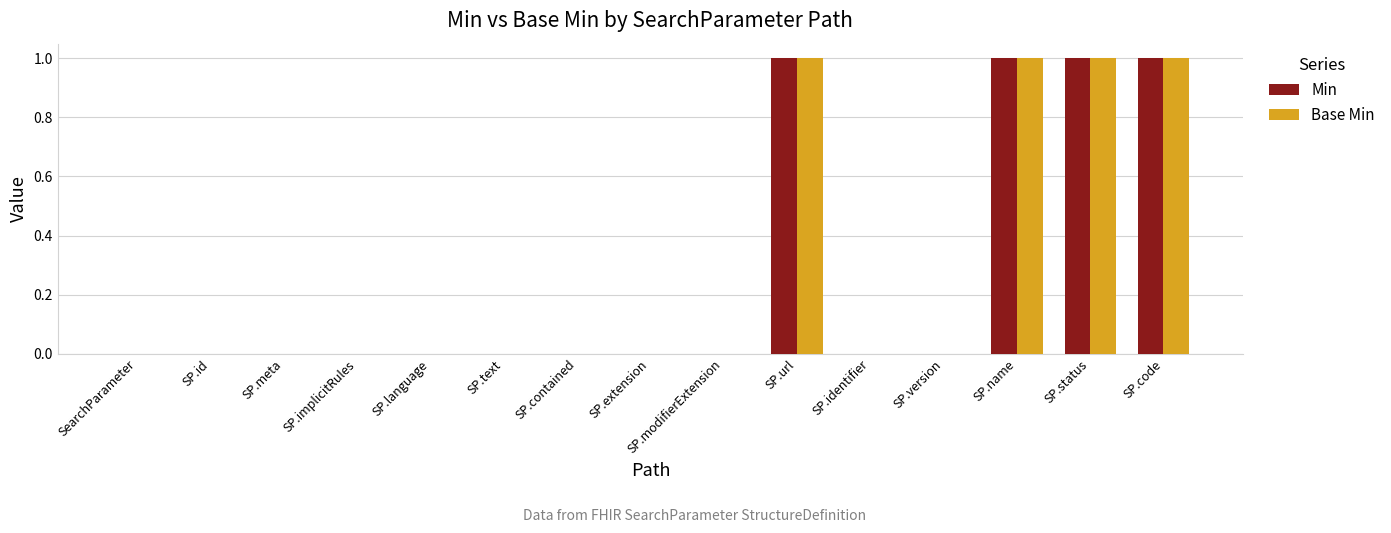

True or false: Min has a value of 0 at SP.contained.

True